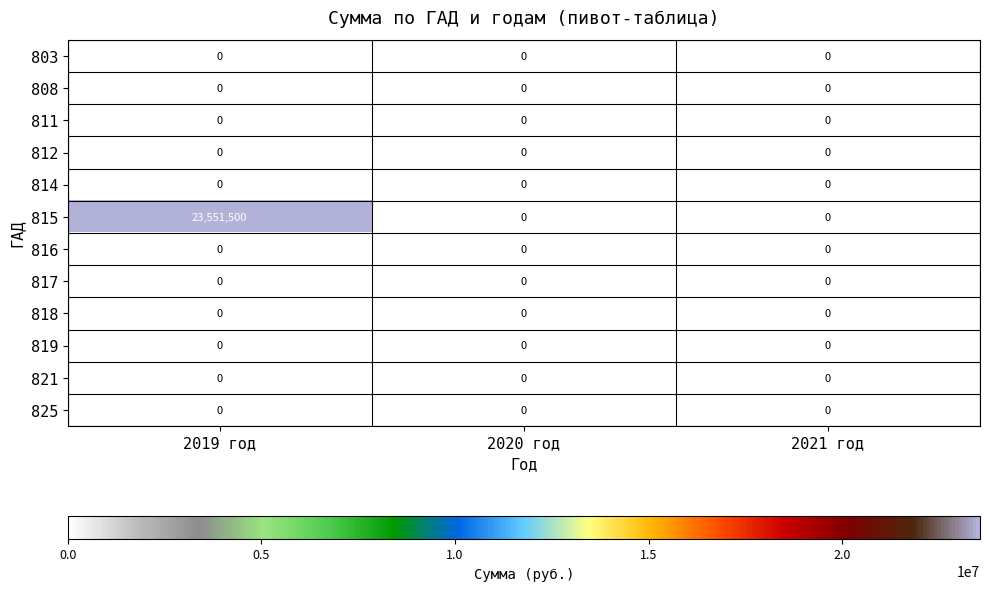

What is the difference between the highest and lowest values at 2019 год?

23551500